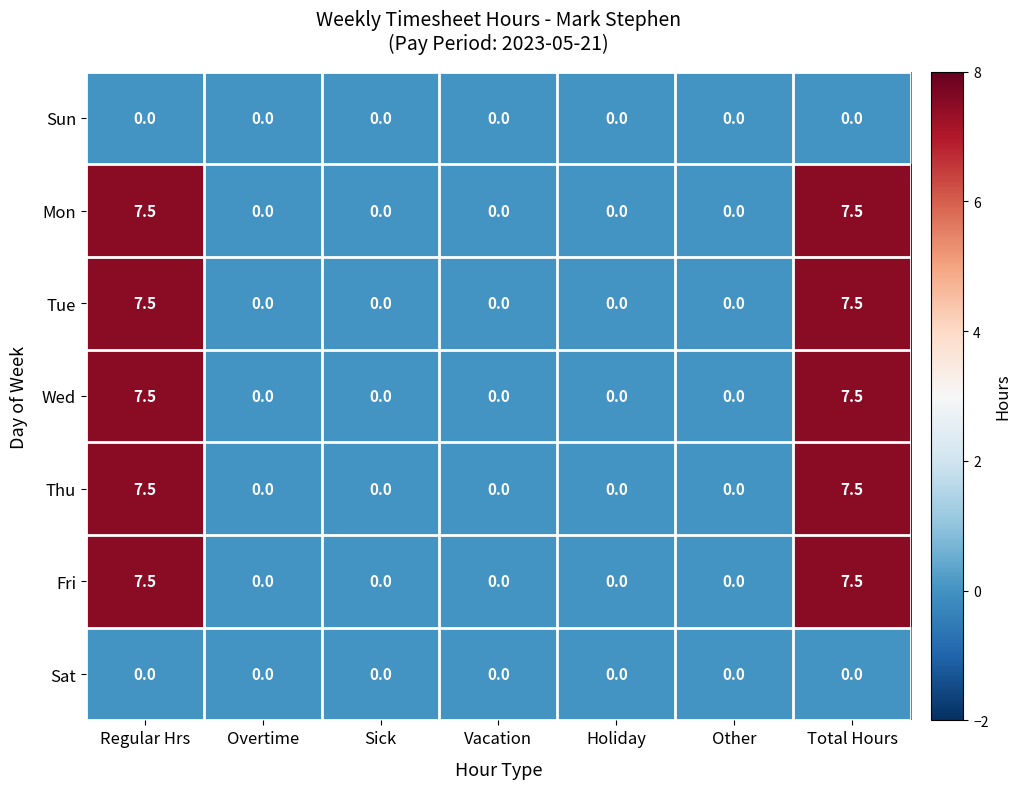

Is the value of Fri at Regular Hrs greater than the value of Sat at Total Hours?

Yes